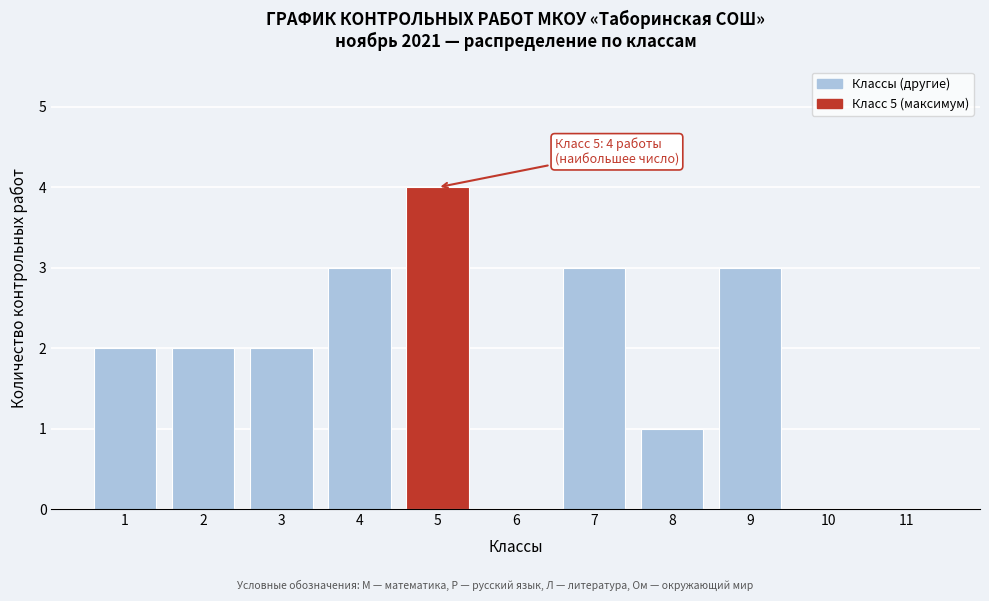

Reading left to right, extract all data points from this chart.

1=2	2=2	3=2	4=3	5=4	6=0	7=3	8=1	9=3	10=0	11=0